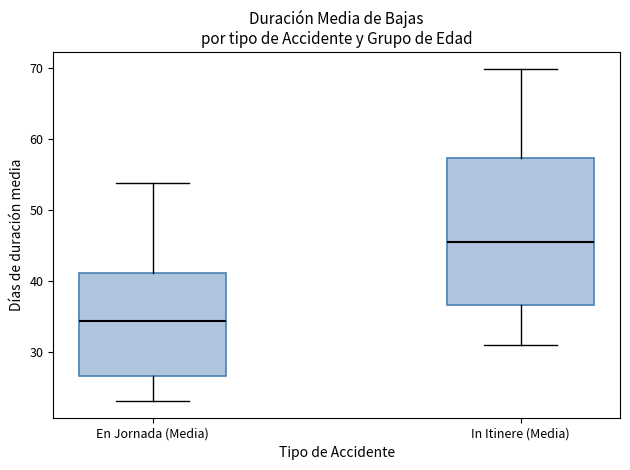

Reading left to right, transcribe this box plot: for each box, give where its median line is, the range the box spans, and where its two whiskers end, as read against the y-axis. The values are not printed on the chart, so give them approximately, as read against the axis.

En Jornada (Media): median 34, box 27 to 41, whiskers 23 to 54
In Itinere (Media): median 46, box 37 to 57, whiskers 31 to 70